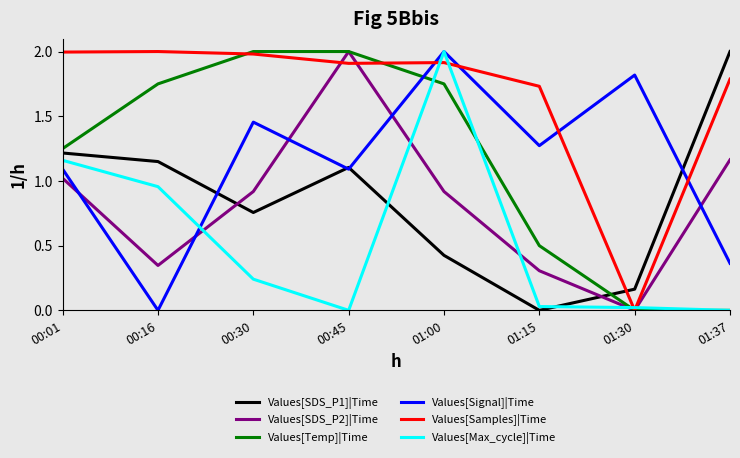

At which category is the sum across all series the highest?

01:00